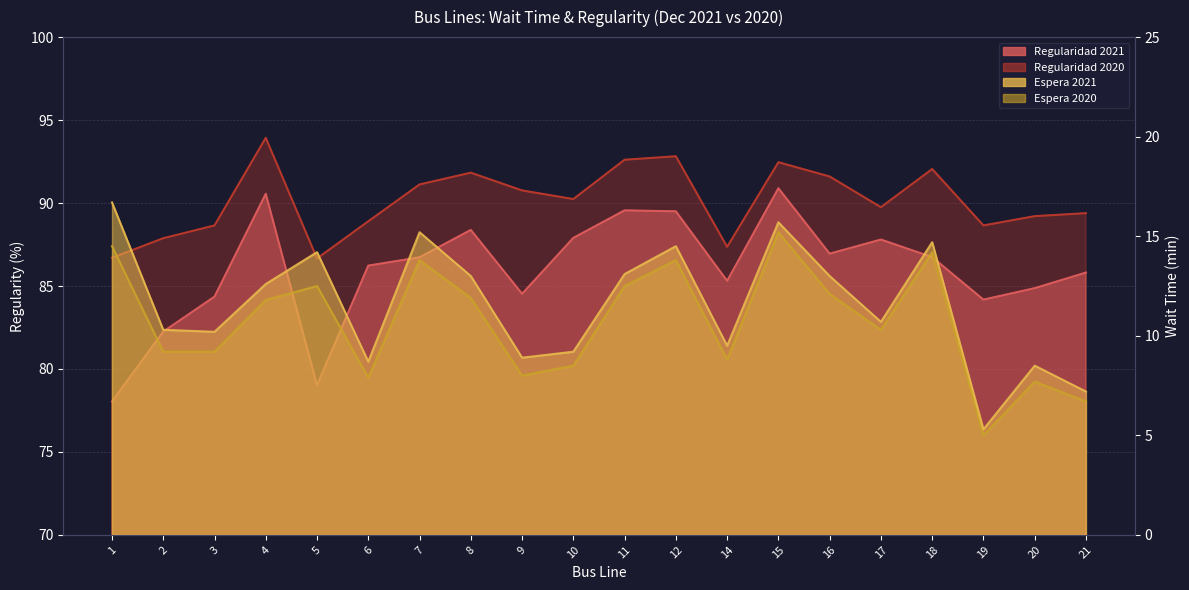

At which category does the chart reach its minimum across all series?

19